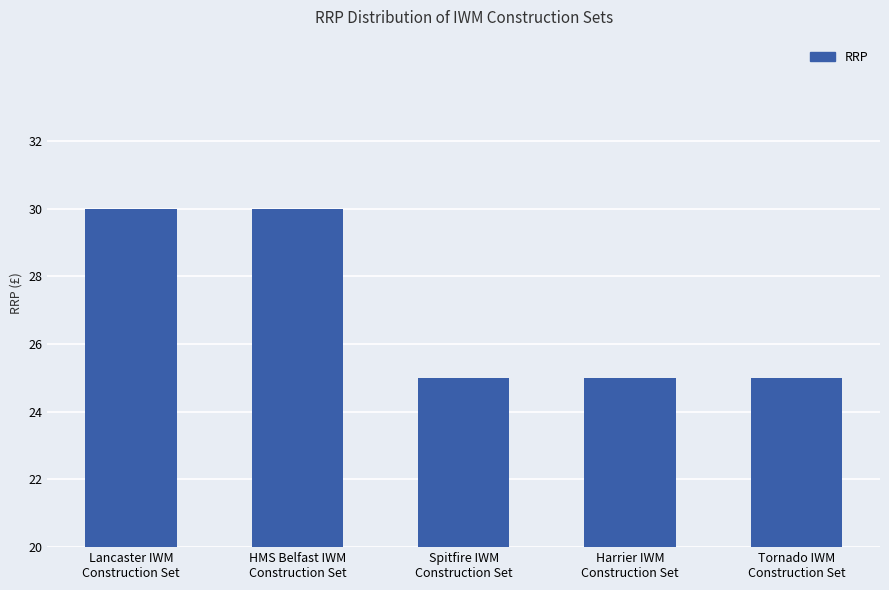

What is the label of the 2nd bar from the right?

Harrier IWM
Construction Set